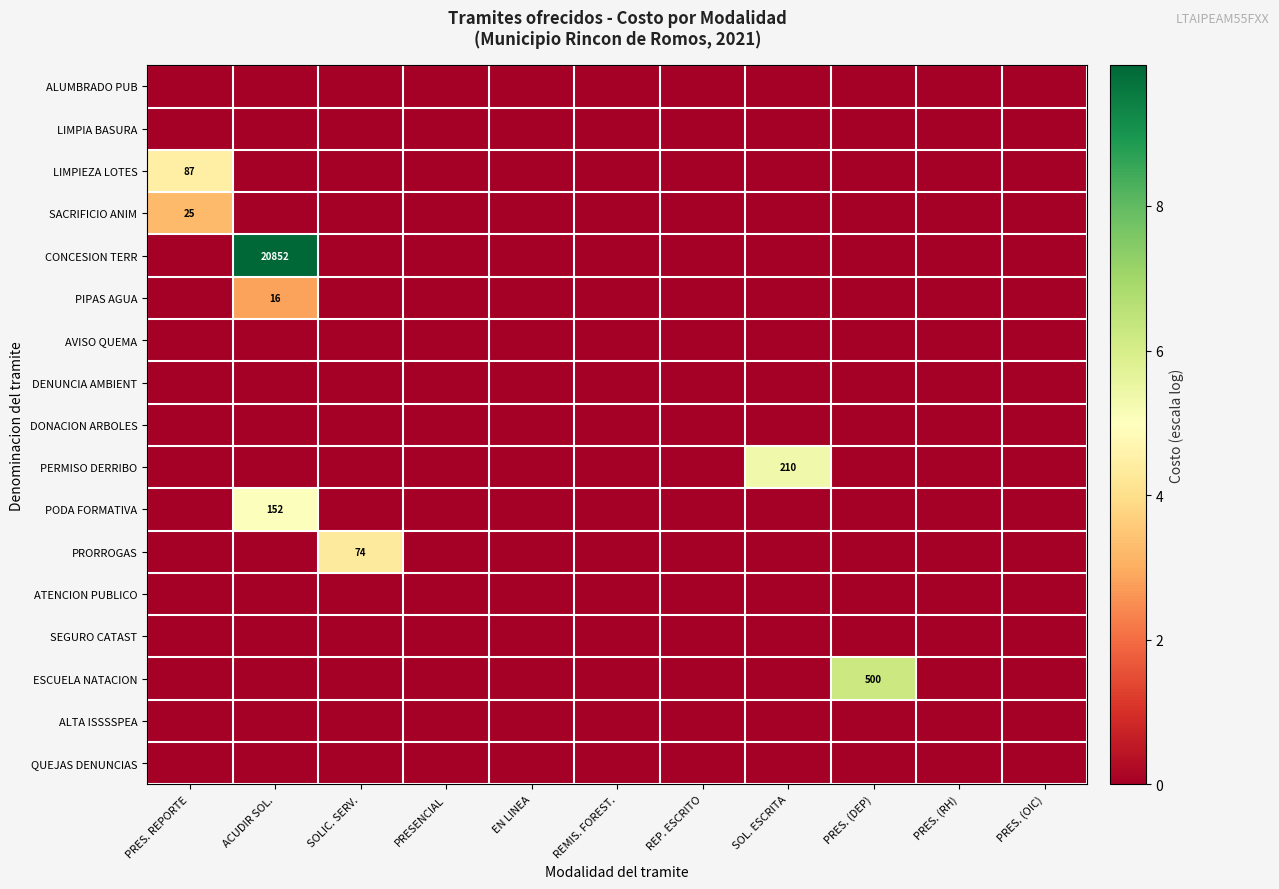

At which category is the sum across all series the highest?

ACUDIR SOL.